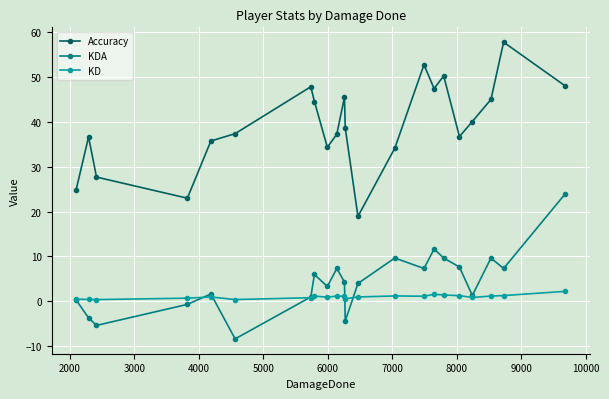

Rank the series by their maximum value, from lowest to highest.

KD, KDA, Accuracy